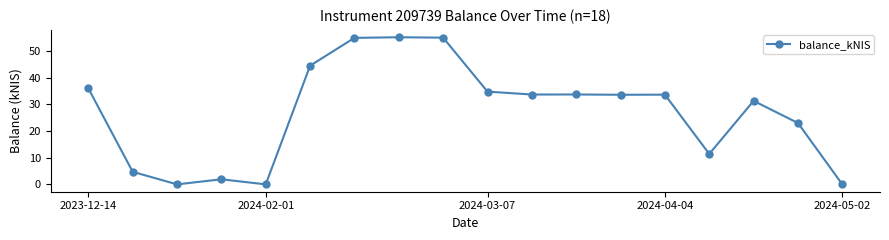

What is the value of the 10th point from the left?

34.8